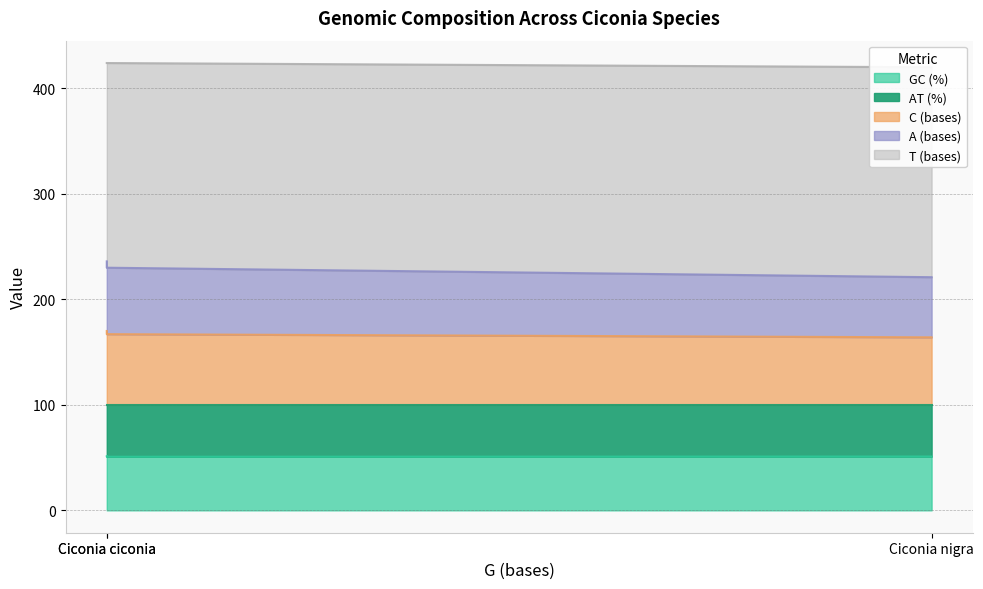

Which series has the largest range (max minus min)?

A (bases)